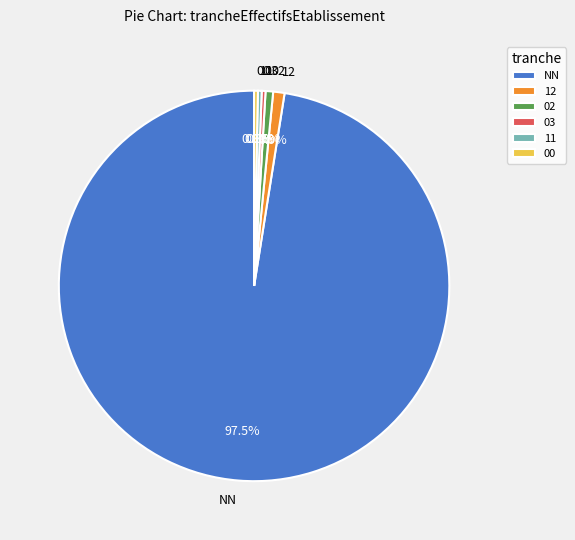

To the nearest percent, what is the difference between the largest and smallest slice percentages?

97%